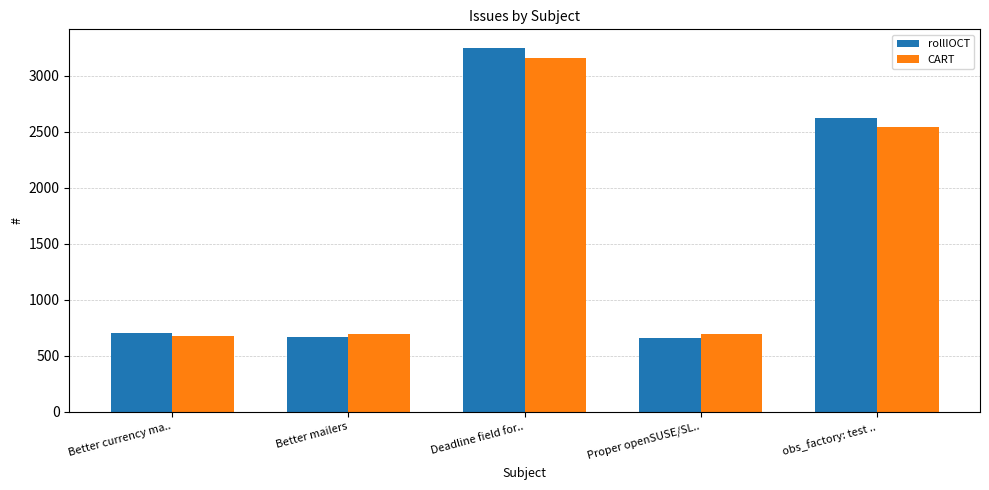

What is the minimum value for rollIOCT?

661.2